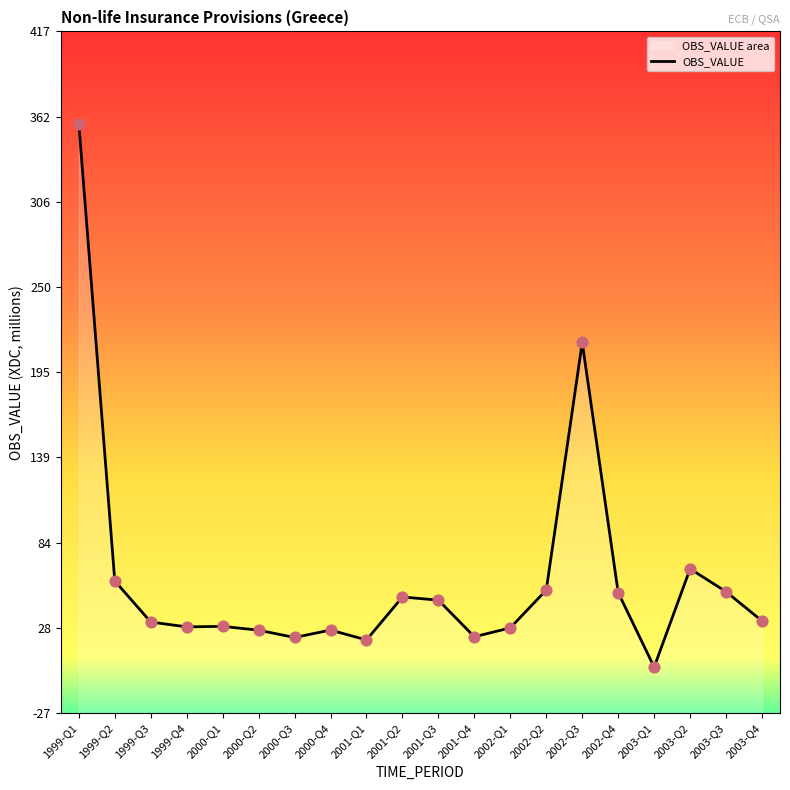

Between 2000-Q2 and 2001-Q1, which is larger?

2000-Q2